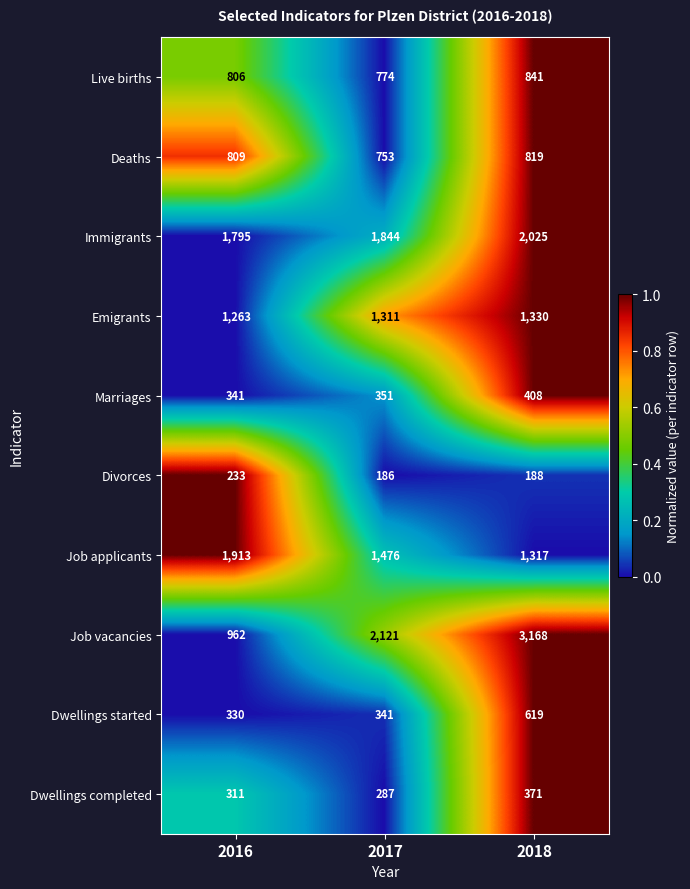

Which label corresponds to the largest value in the chart?

2018